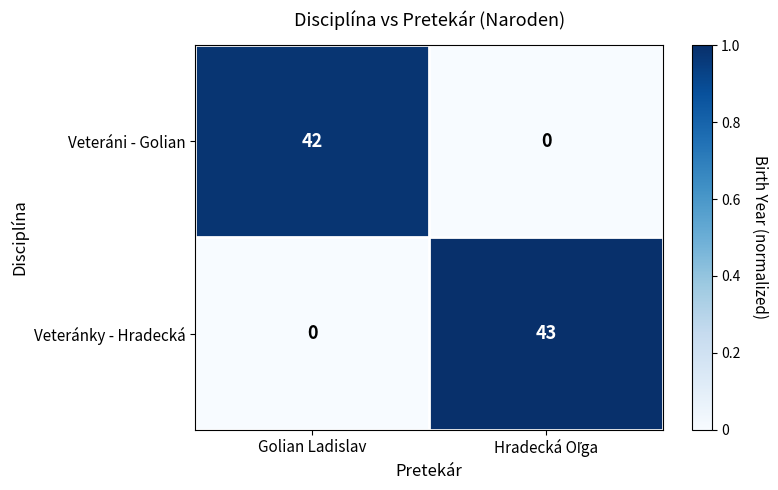

Count the number of data series in this chart.

2